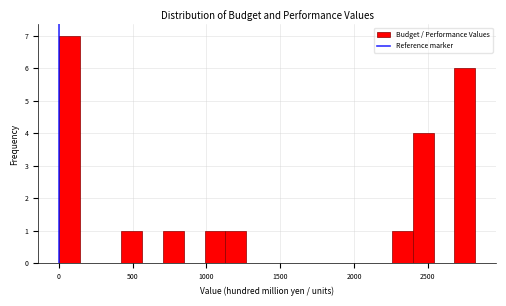

Around what value on the x-axis is the tallest bar? Give the approximate position of its centre, as read against the axis.

50